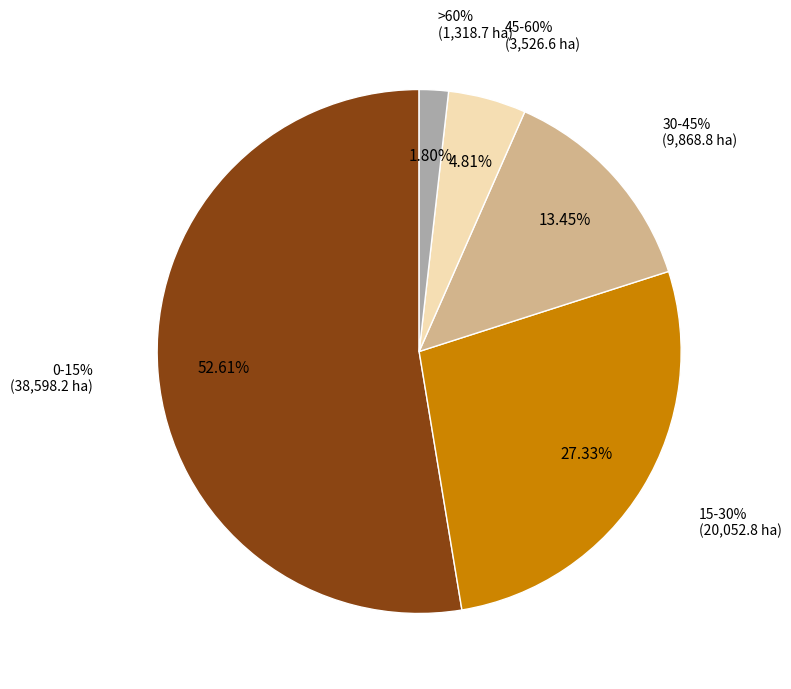

True or false: 0-15% accounts for 47% of the total.

False